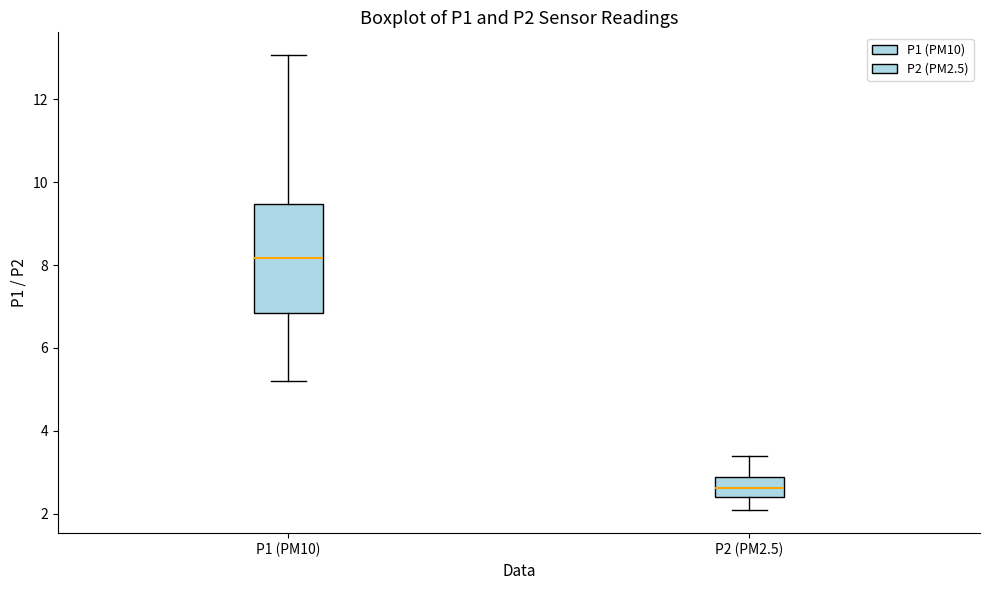

Which box has the lowest median line?

P2 (PM2.5)